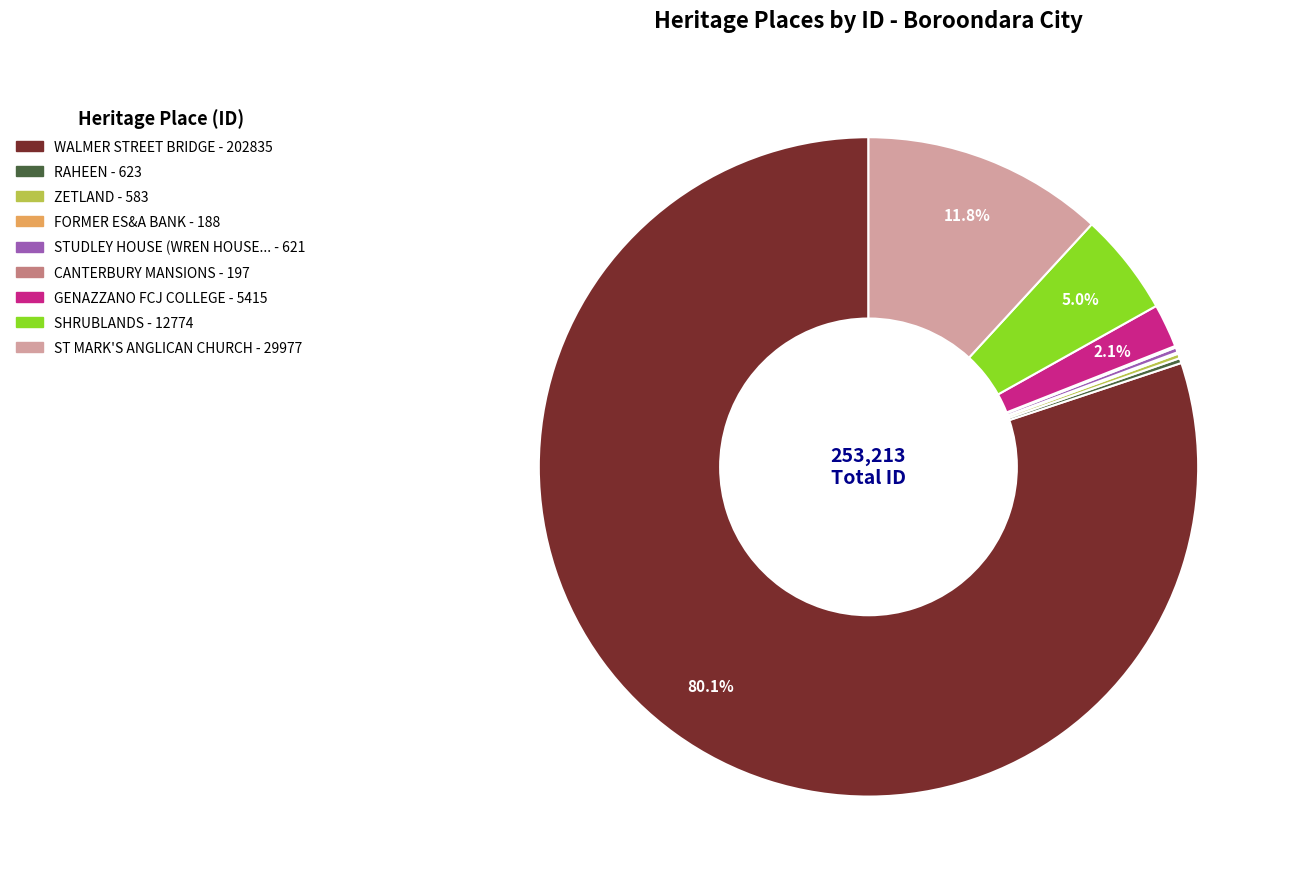

Is there a majority slice in this chart?

Yes